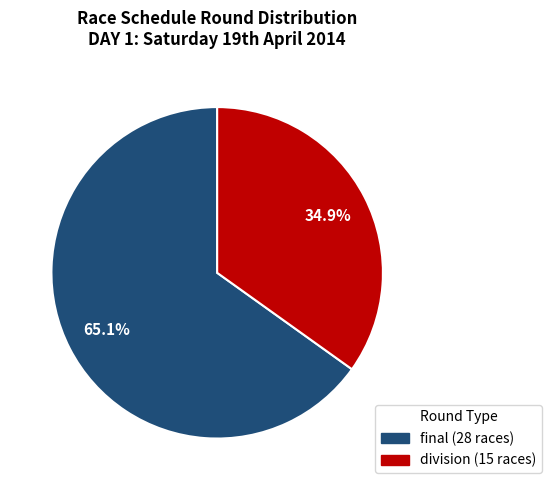

Rank the categories by value from lowest to highest.

division, final